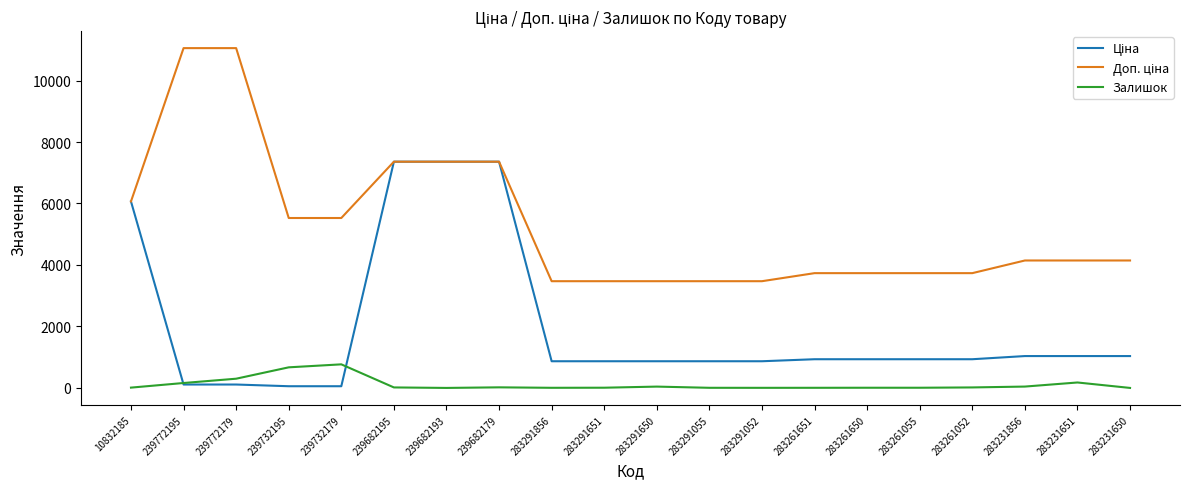

What position from the left is 239772195?

2